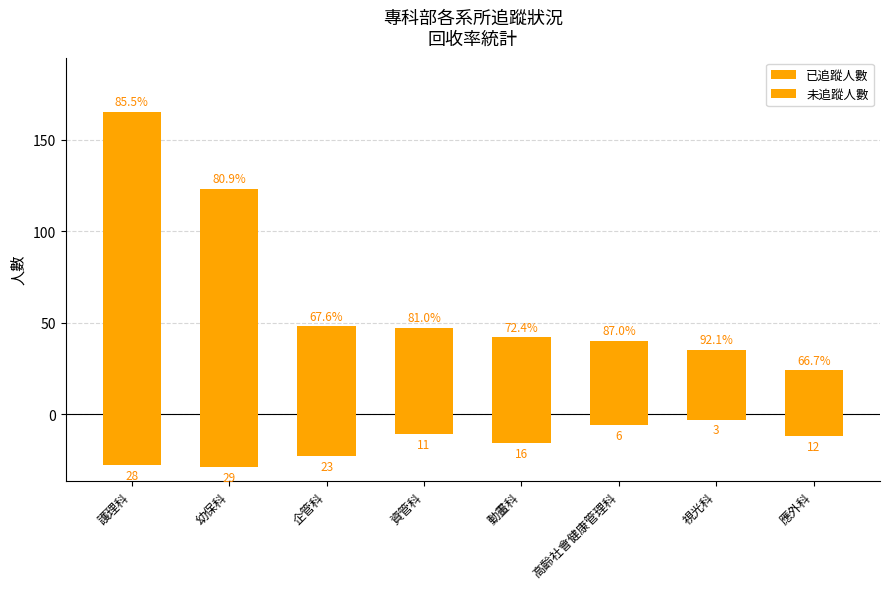

Between 動畫科 and 視光科, which series saw the biggest shift?

未追蹤人數